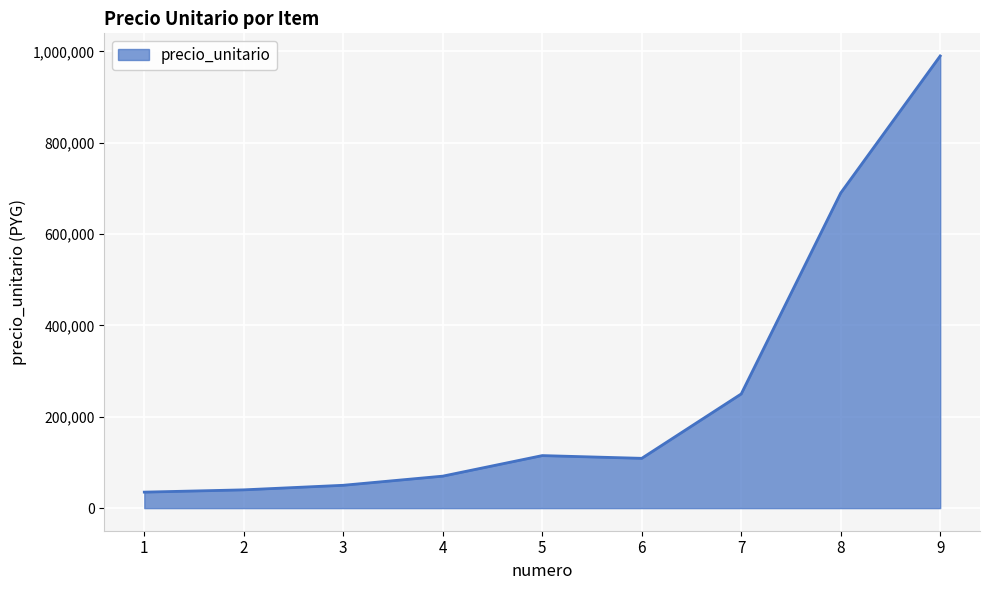

Between 3 and 5, which is larger?

5